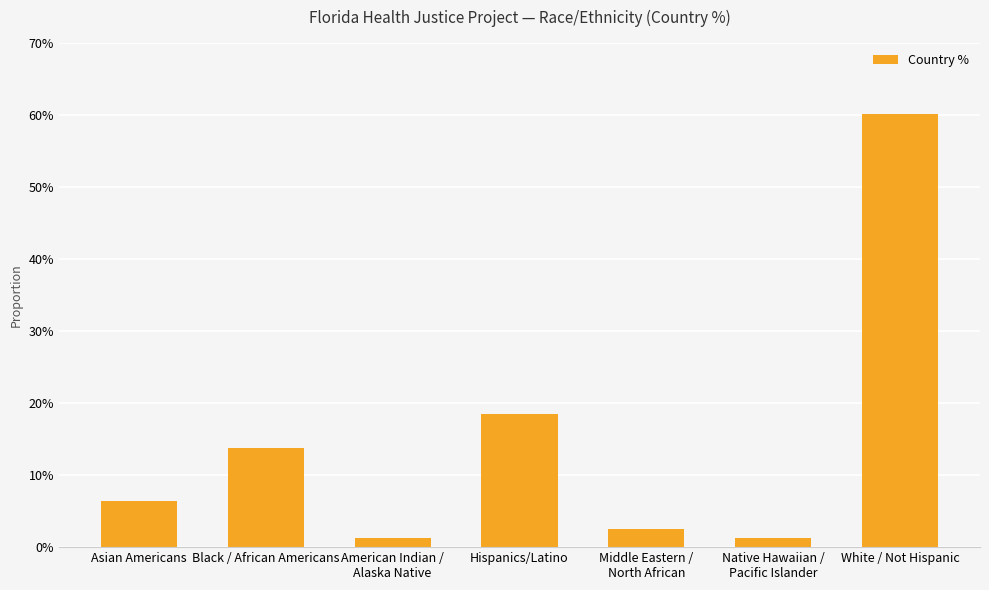

Does the chart contain any negative values?

No